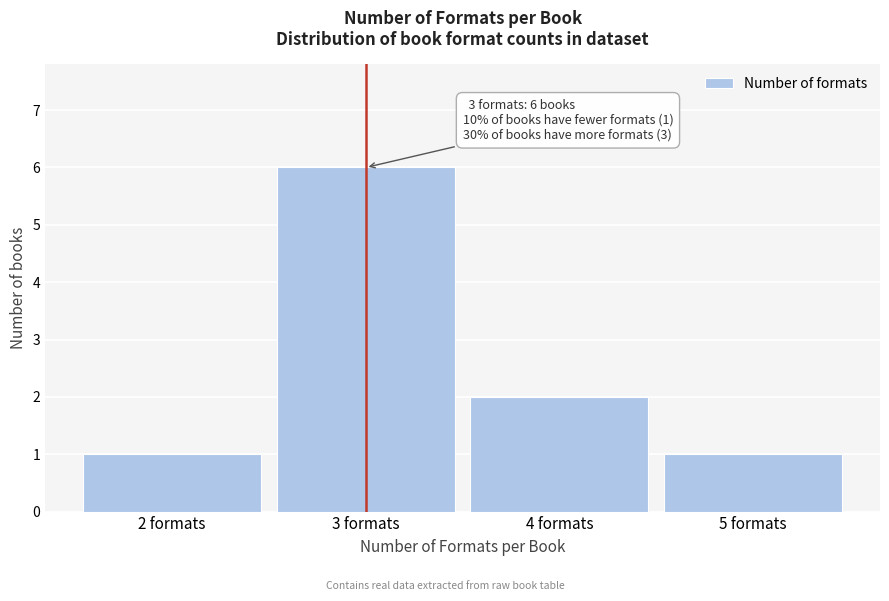

Which range on the x-axis has the tallest bar?

2.5 to 3.5